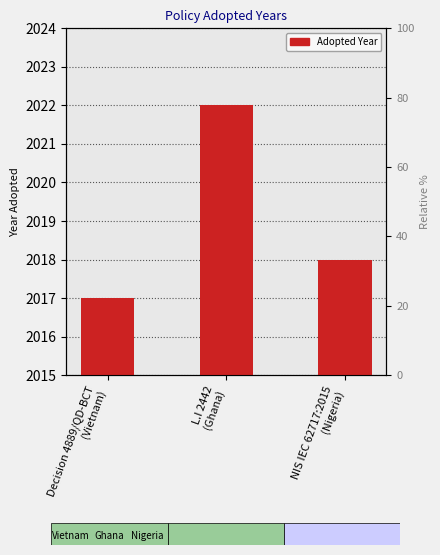

How many bars are there in total?

3